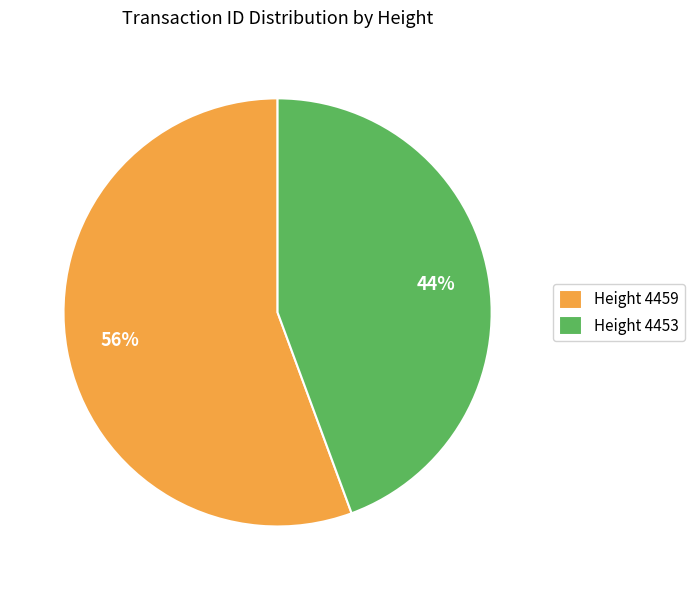

Is Height 4459 the majority of the pie?

Yes